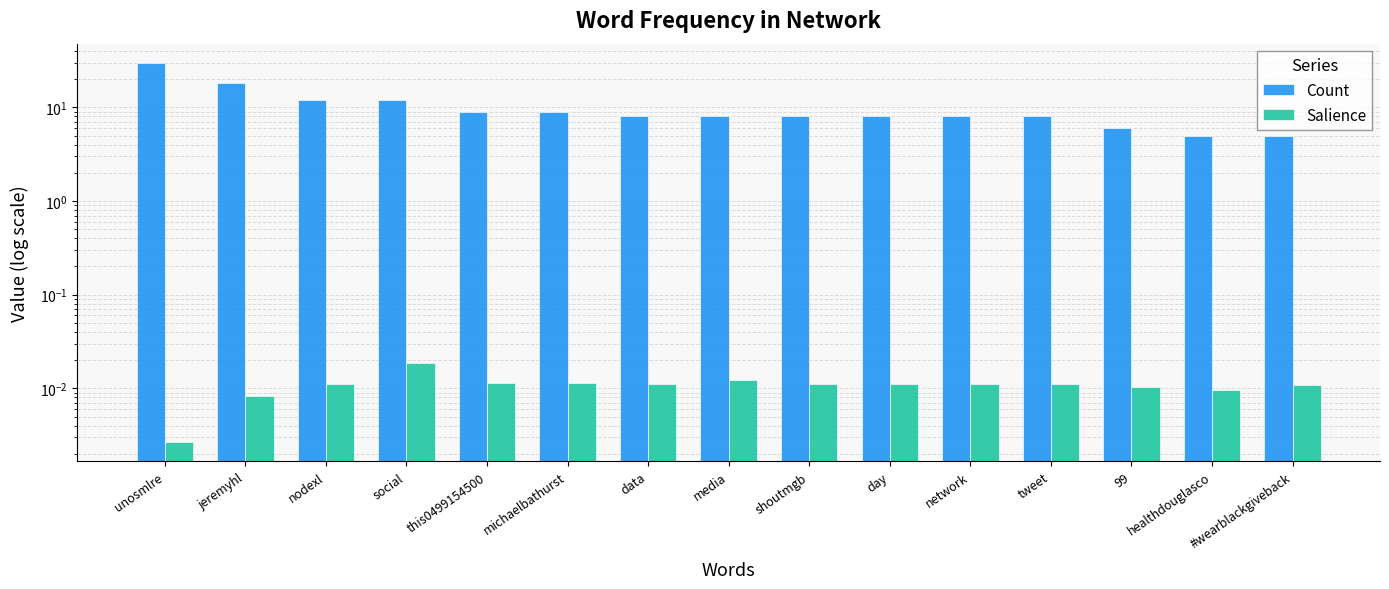

Reading left to right, extract all data points from this chart.

Count: unosmlre=30.0	jeremyhl=18.0	nodexl=12.0	social=12.0	this0499154500=9.0	michaelbathurst=9.0	data=8.0	media=8.0	shoutmgb=8.0	day=8.0	network=8.0	tweet=8.0	99=6.0	healthdouglasco=5.0	#wearblackgiveback=5.0
Salience: unosmlre=0.0	jeremyhl=0.0	nodexl=0.0	social=0.0	this0499154500=0.0	michaelbathurst=0.0	data=0.0	media=0.0	shoutmgb=0.0	day=0.0	network=0.0	tweet=0.0	99=0.0	healthdouglasco=0.0	#wearblackgiveback=0.0